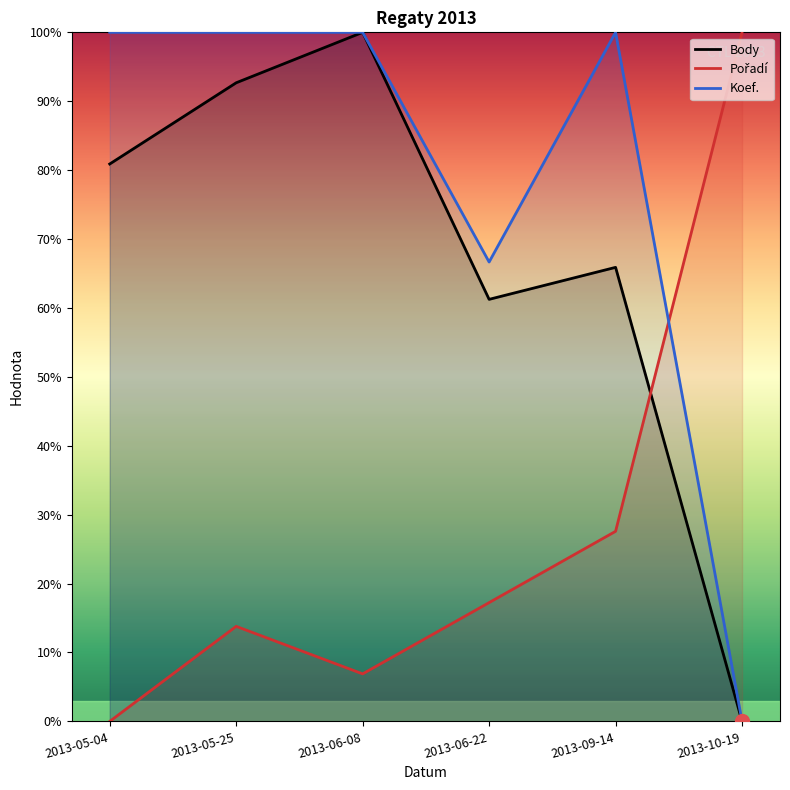

What is the label of the 2nd point from the left?

2013-05-25